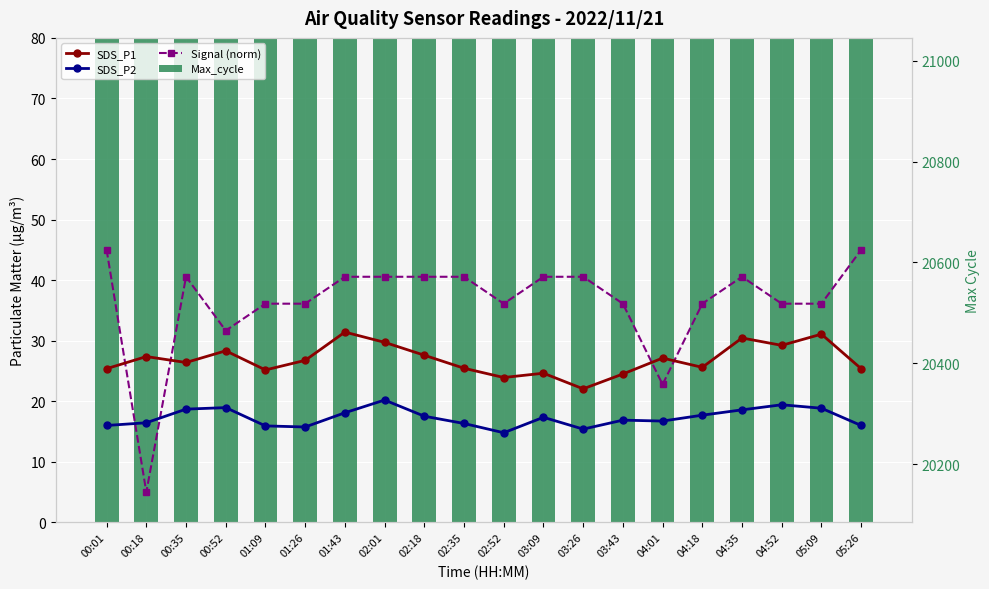

What is the label of the 19th bar from the left?

05:09